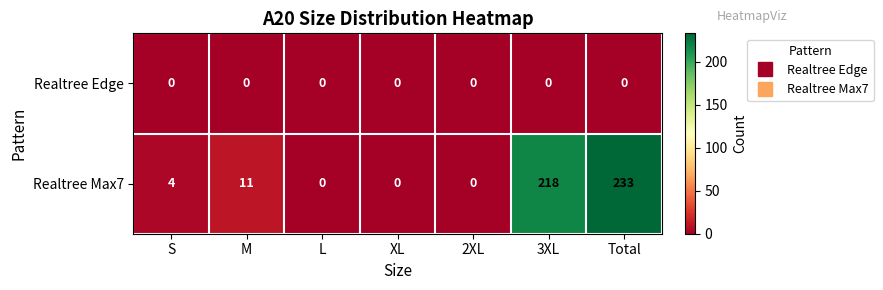

What is the maximum value for Realtree Max7?

233